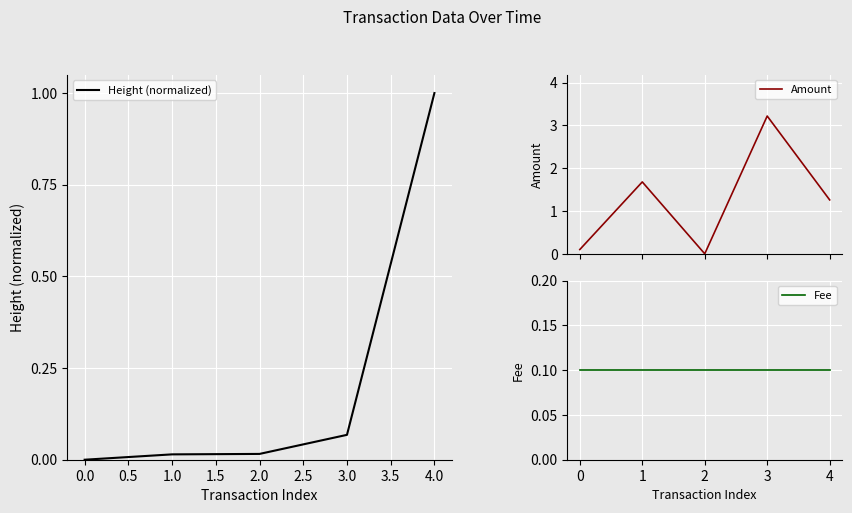

What is the maximum value for Height (normalized)?

1.0